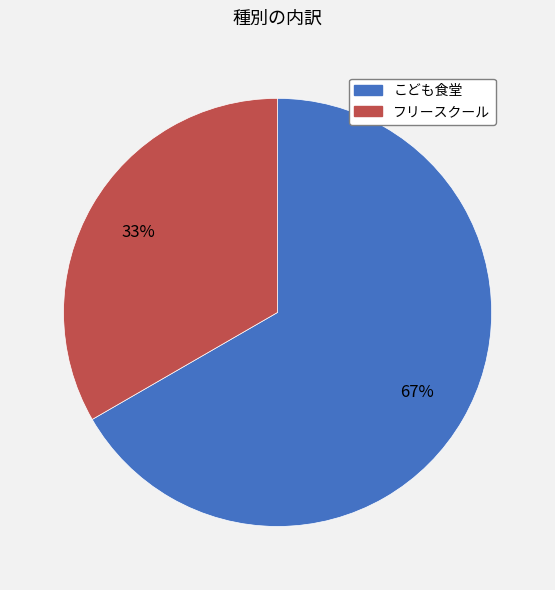

True or false: こども食堂 accounts for 67% of the total.

True